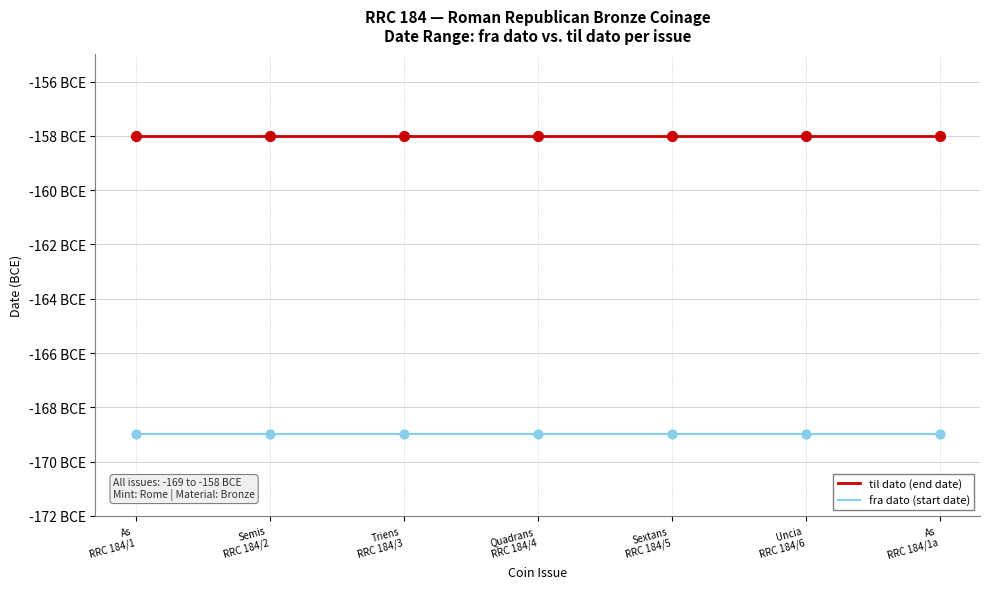

At which category is the sum across all series the highest?

As
RRC 184/1